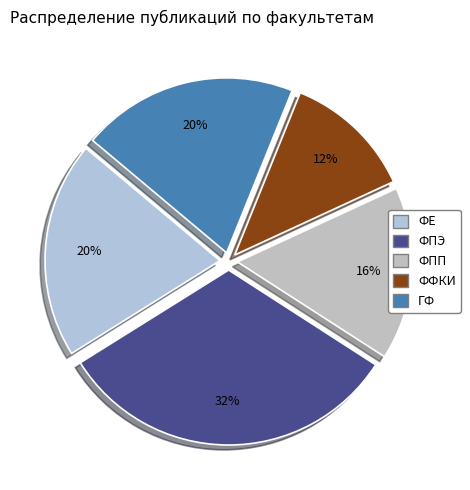

What is the smallest slice in the pie chart?

ФФКИ